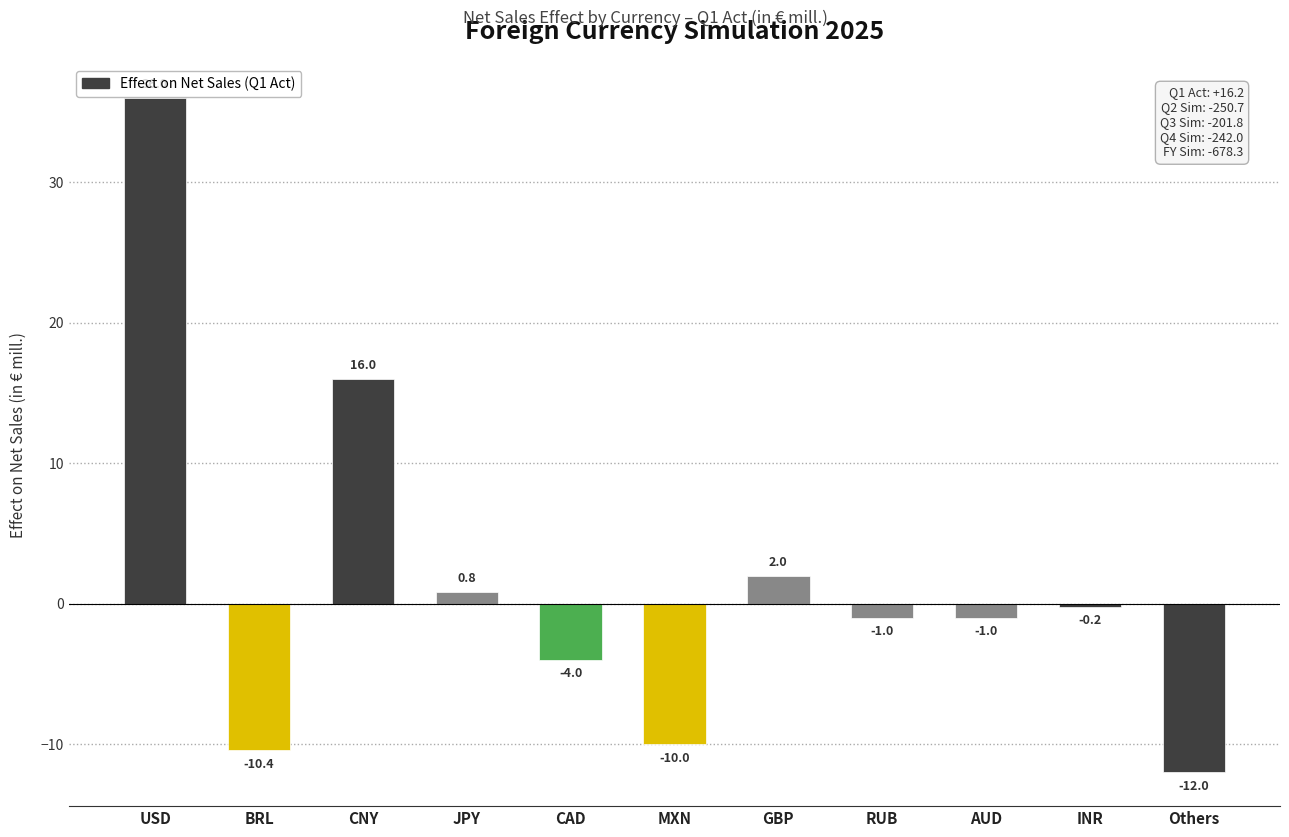

How many bars are there in total?

11